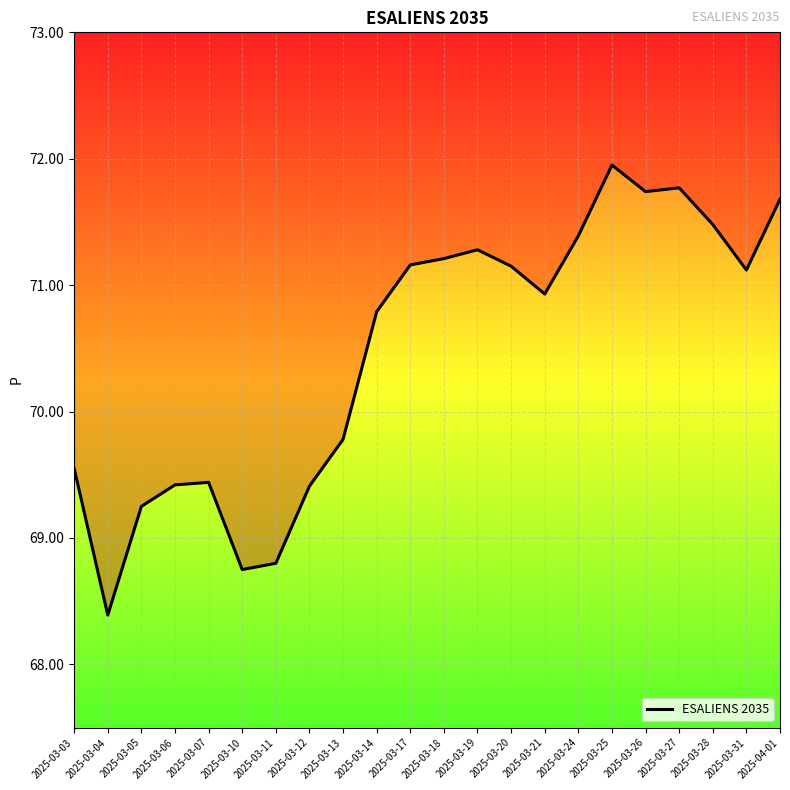

Rank the categories by value from highest to lowest.

2025-03-25, 2025-03-27, 2025-03-26, 2025-04-01, 2025-03-28, 2025-03-24, 2025-03-19, 2025-03-18, 2025-03-17, 2025-03-20, 2025-03-31, 2025-03-21, 2025-03-14, 2025-03-13, 2025-03-03, 2025-03-07, 2025-03-06, 2025-03-12, 2025-03-05, 2025-03-11, 2025-03-10, 2025-03-04